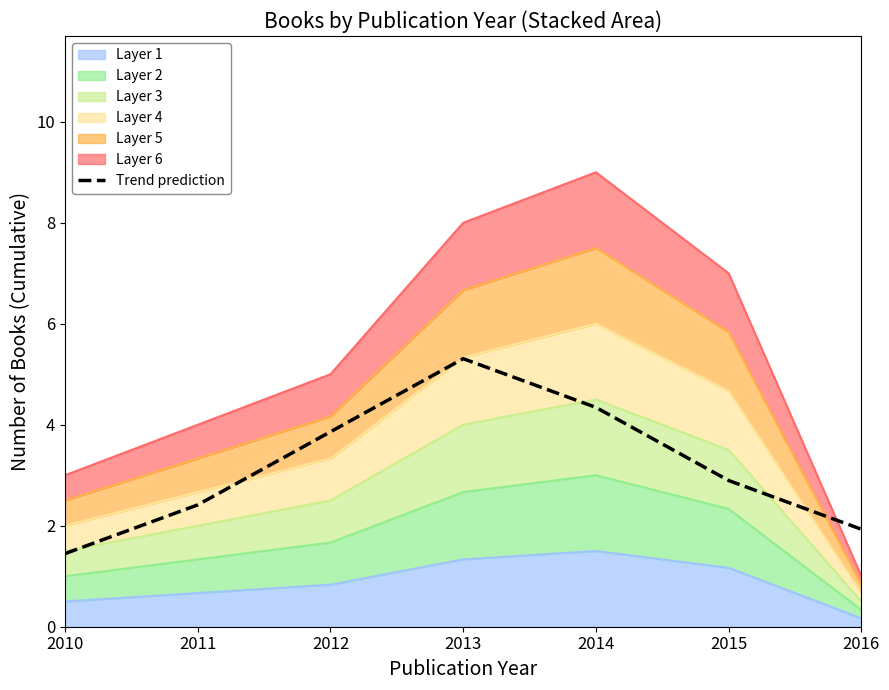

The chart shows a value of 5.3 at 2013. True or false?

True